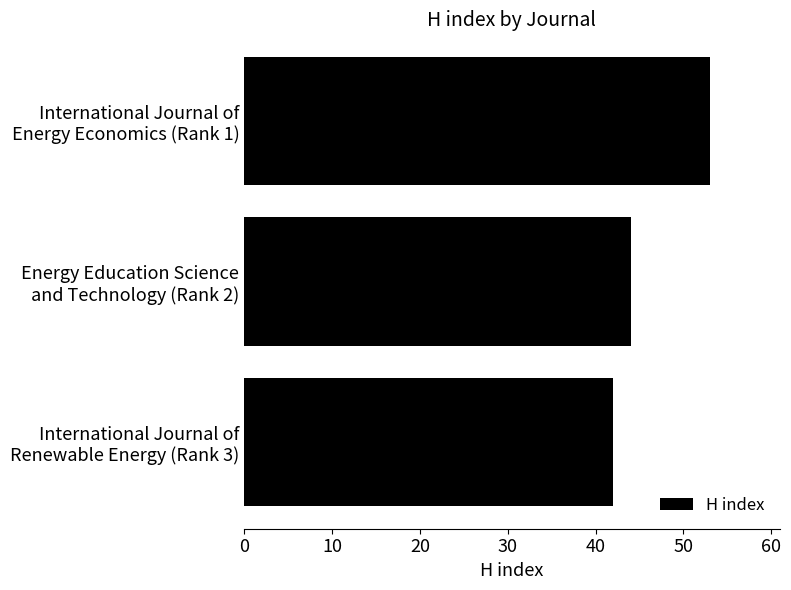

What is the average value?

46